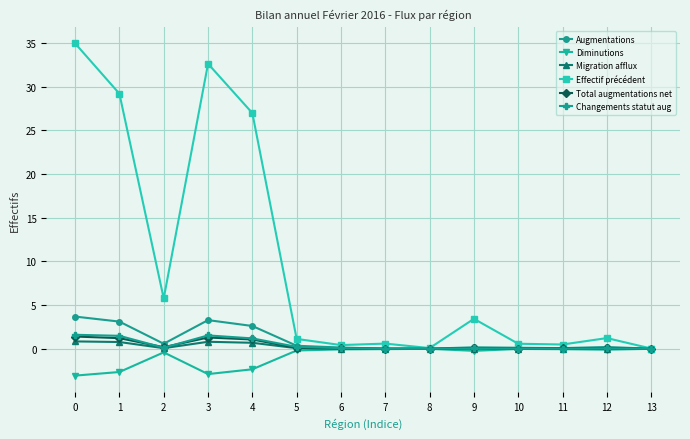

Which series changed the most between 4 and 7?

Effectif précédent